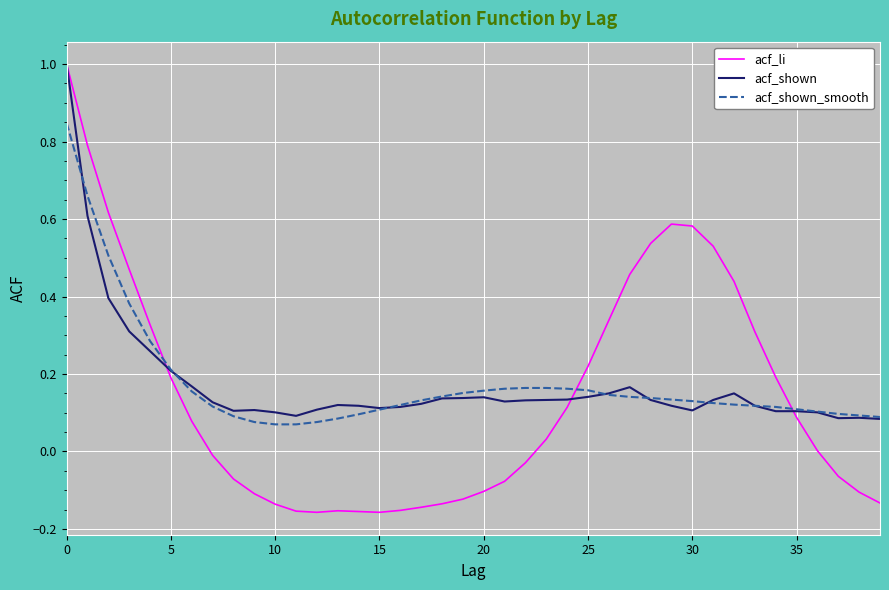

What is the maximum value for acf_shown?

1.0